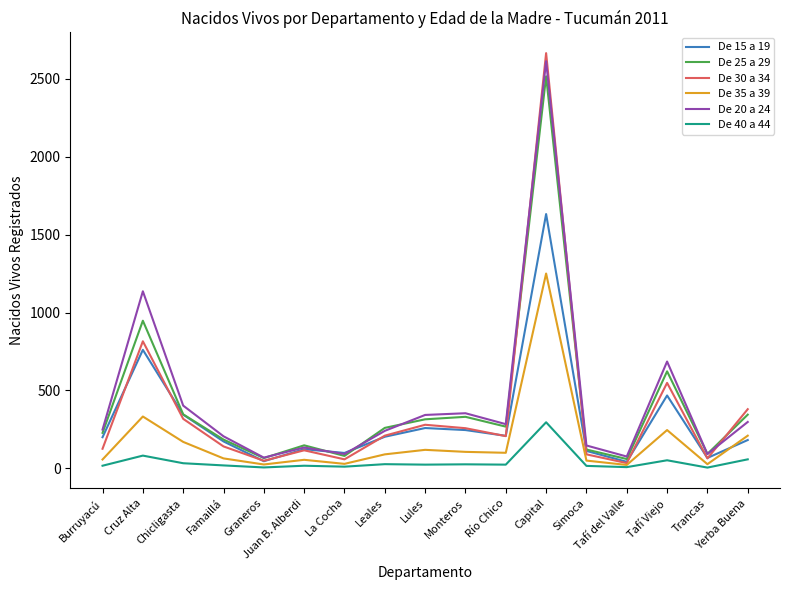

Is the value of De 20 a 24 at Graneros greater than the value of De 40 a 44 at Graneros?

Yes